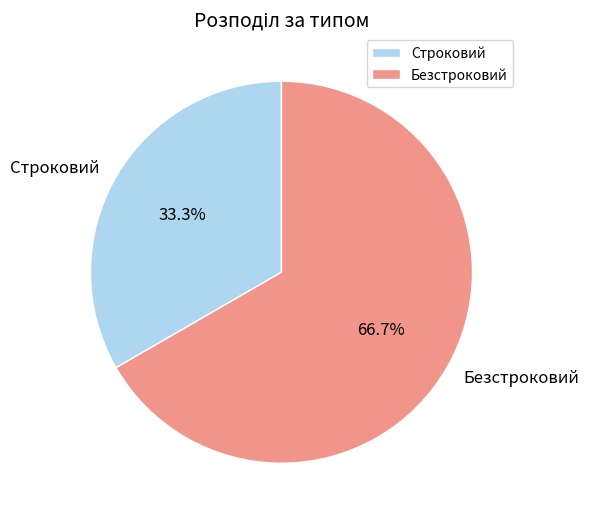

How many slices are in this pie chart?

2